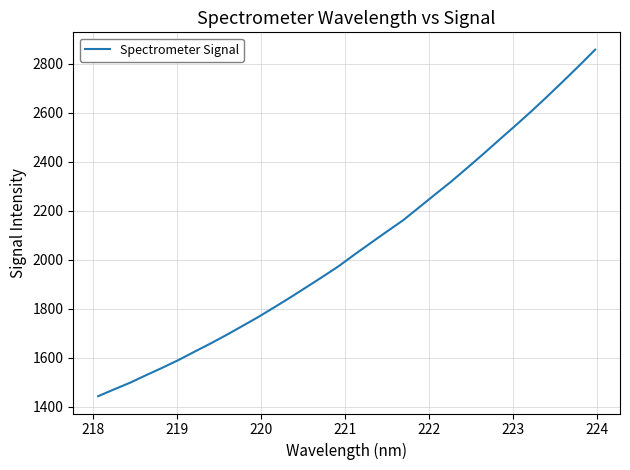

True or false: the data has more than 2 interior local peaks.

False